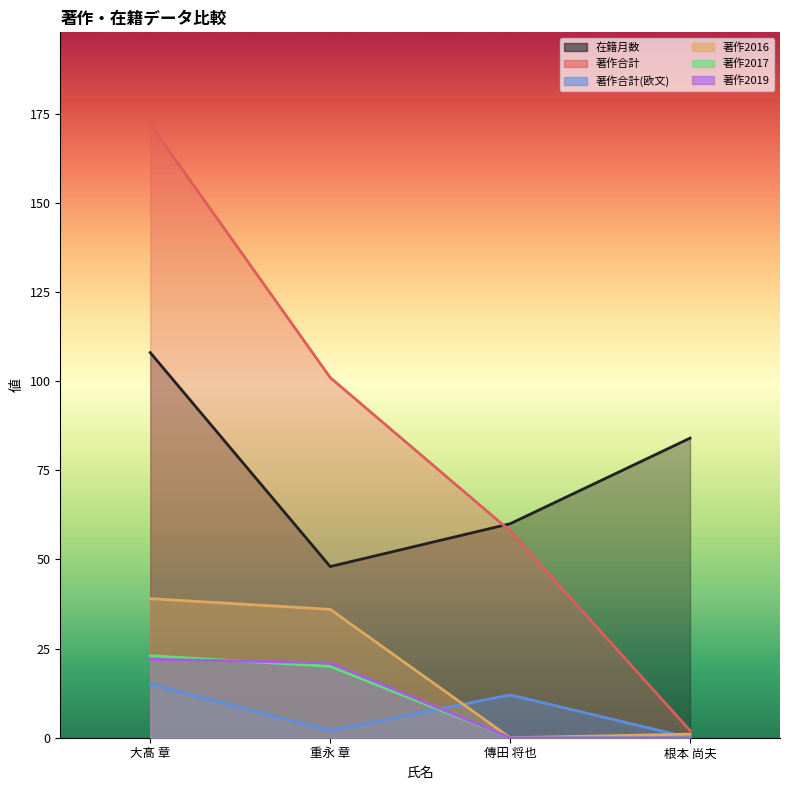

True or false: 著作2016 and 在籍月数 intersect in this chart.

False